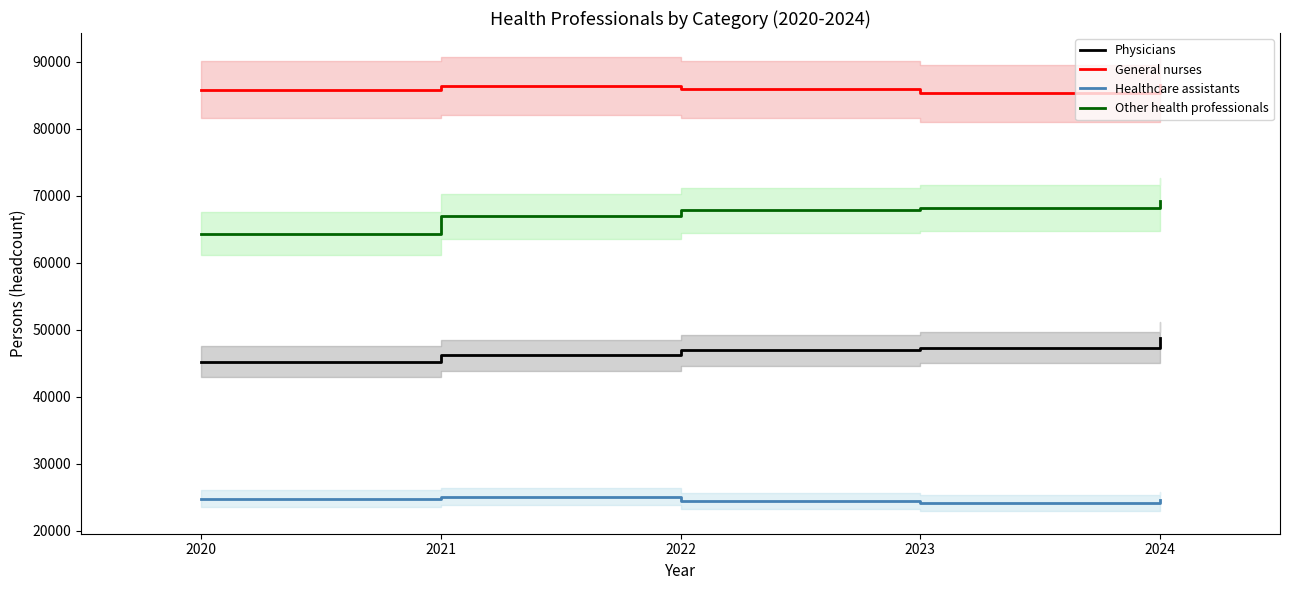

Rank the series by their maximum value, from lowest to highest.

Healthcare assistants, Physicians, Other health professionals, General nurses